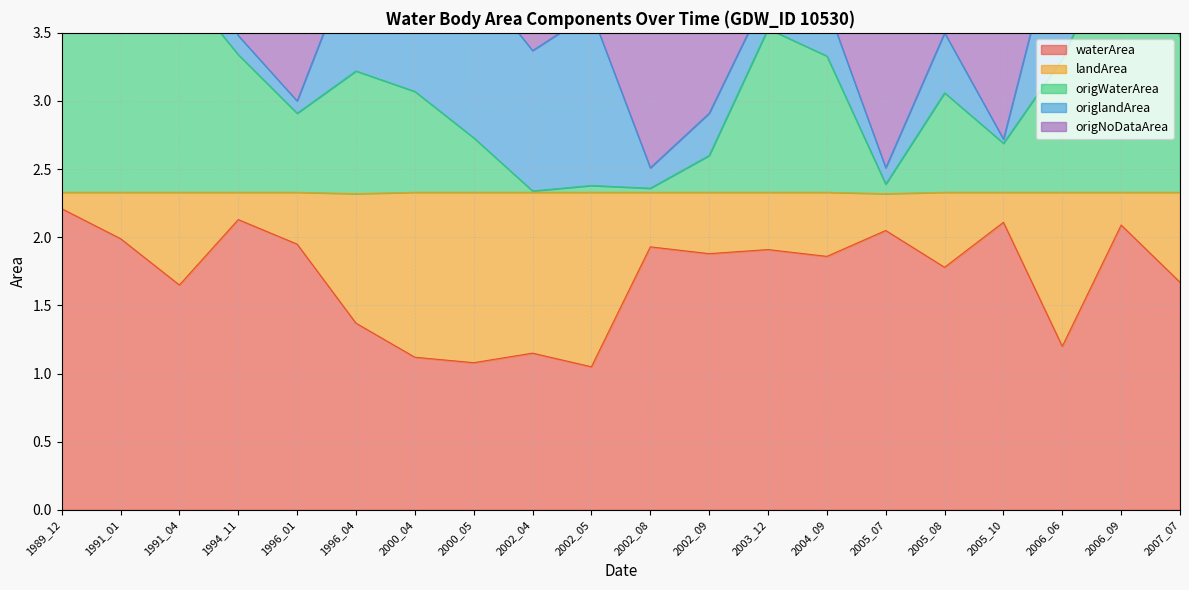

What is the value of the origNoDataArea point at the 14th from the left?

3.7